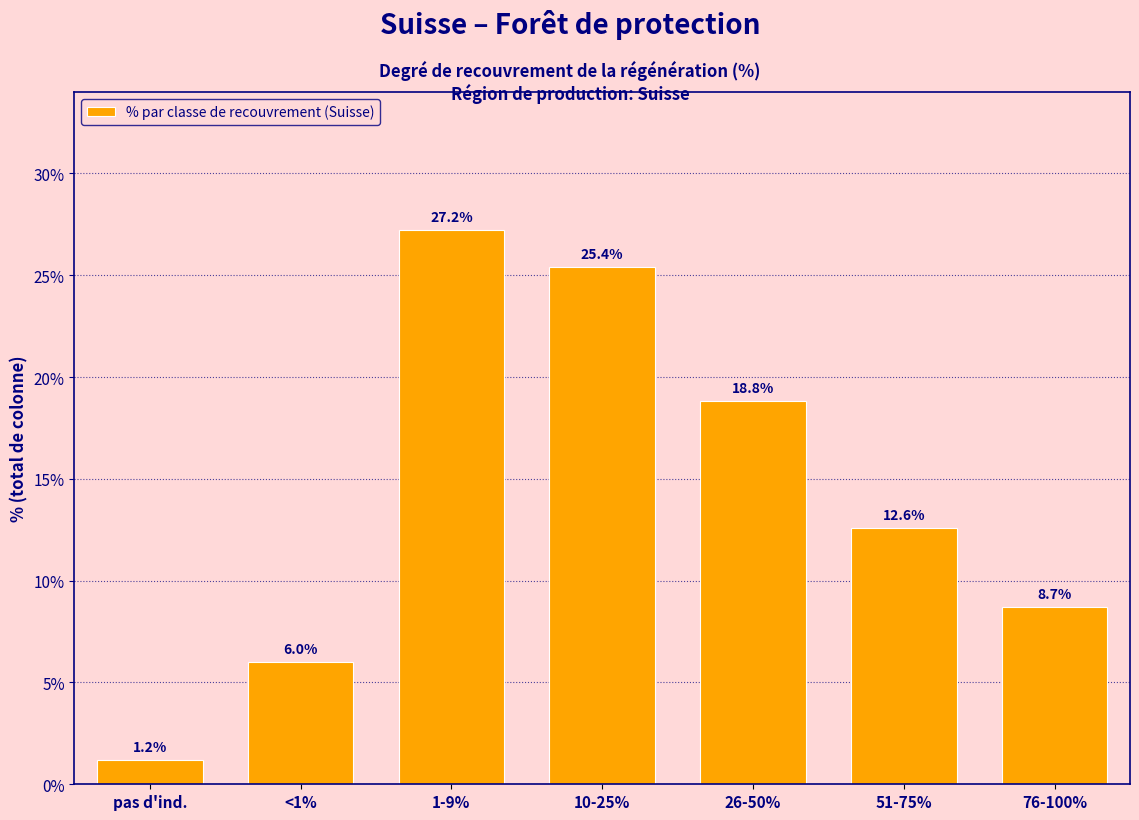

Reading left to right, transcribe all the data shown in this chart.

pas d'ind.=1.2	<1%=6.0	1-9%=27.2	10-25%=25.4	26-50%=18.8	51-75%=12.6	76-100%=8.7